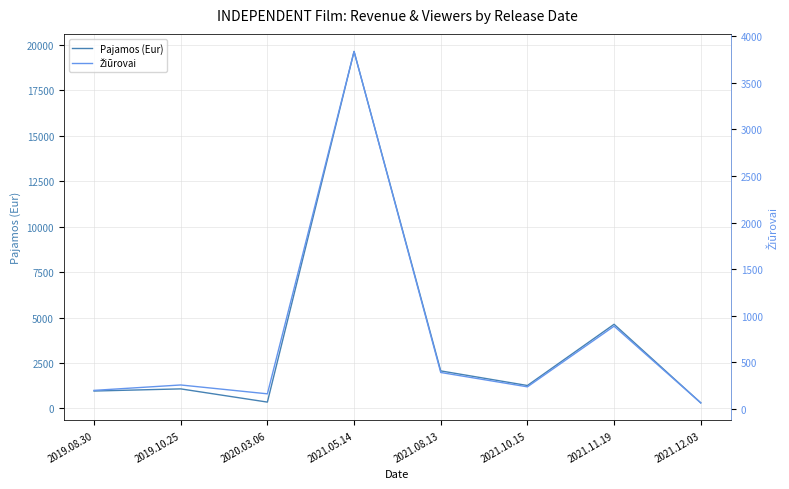

List the series in order of their peak value, lowest first.

Žiūrovai, Pajamos (Eur)